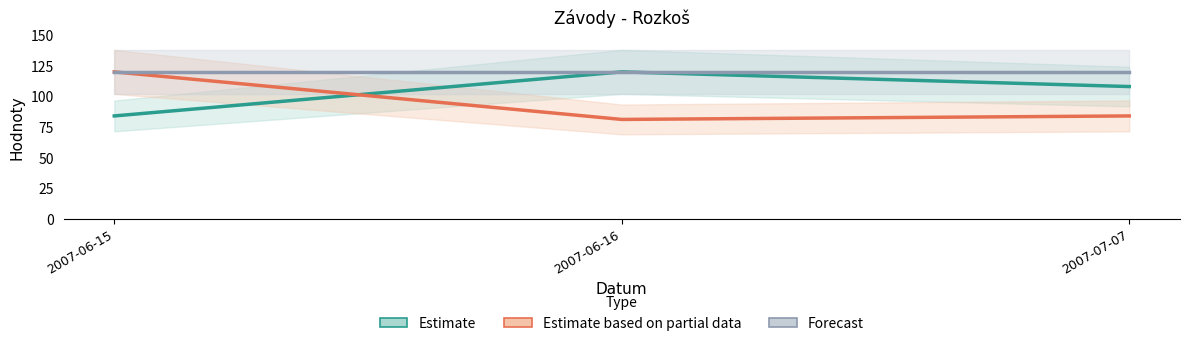

What is the label of the 3rd point from the right?

2007-06-15